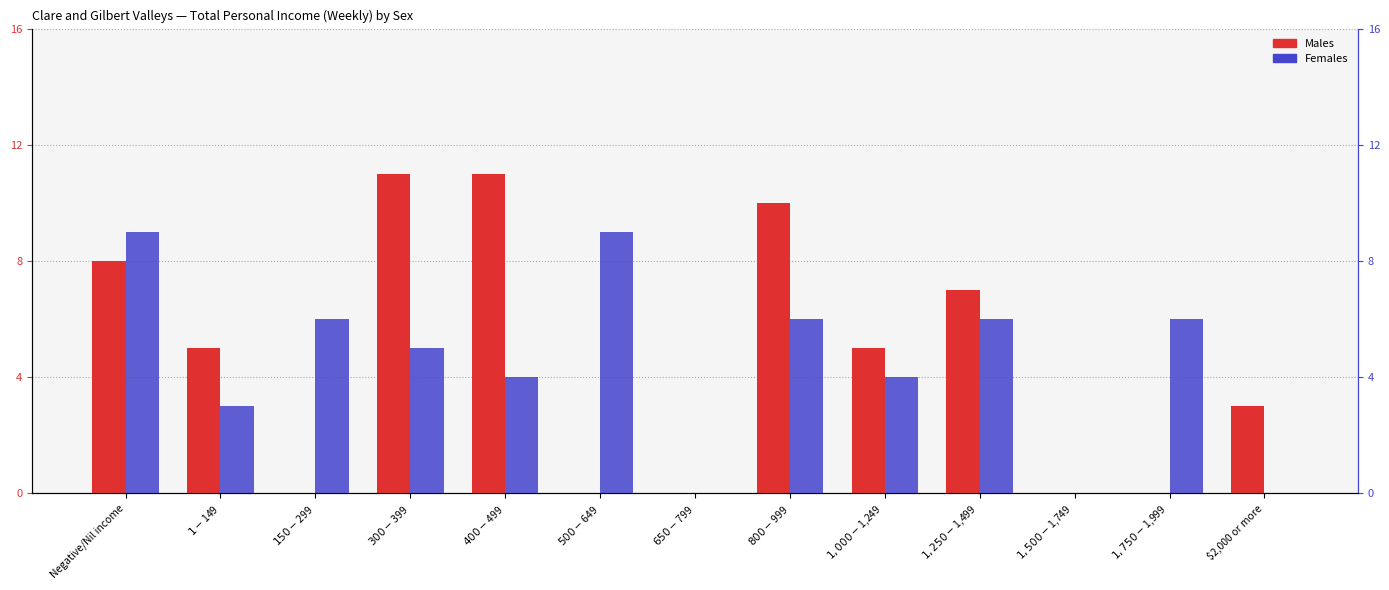

What is the difference between the Males values at $400-$499 and $1,000-$1,249?

6